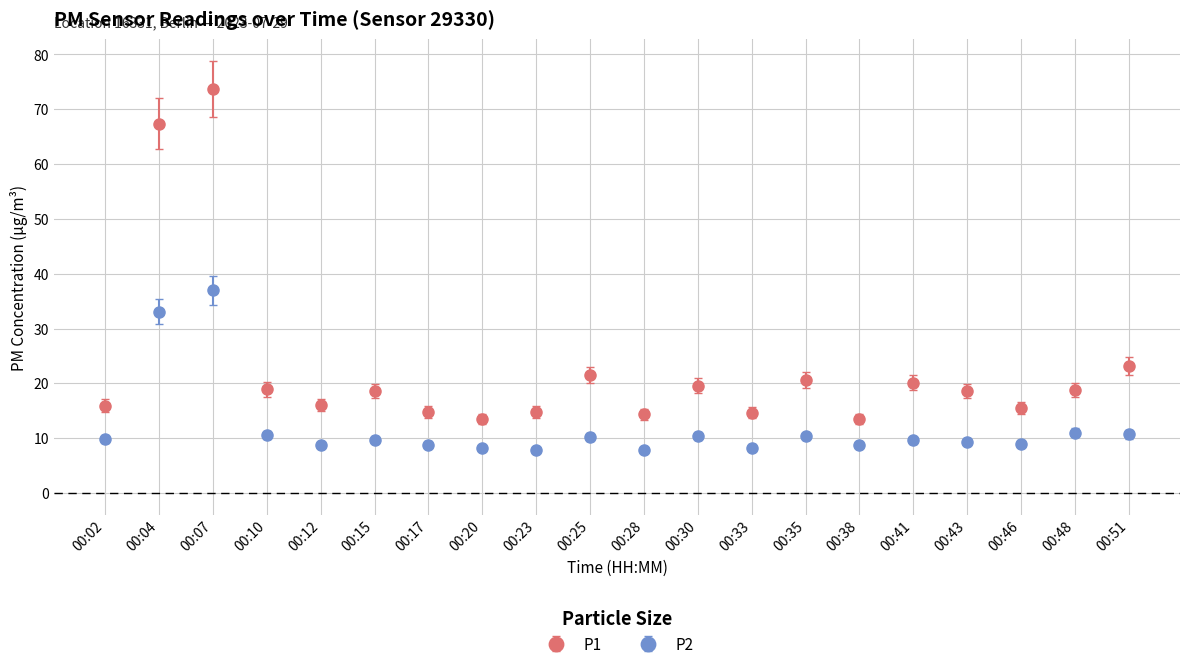

What is the difference between the second highest and second lowest values in the P2 series?

25.3